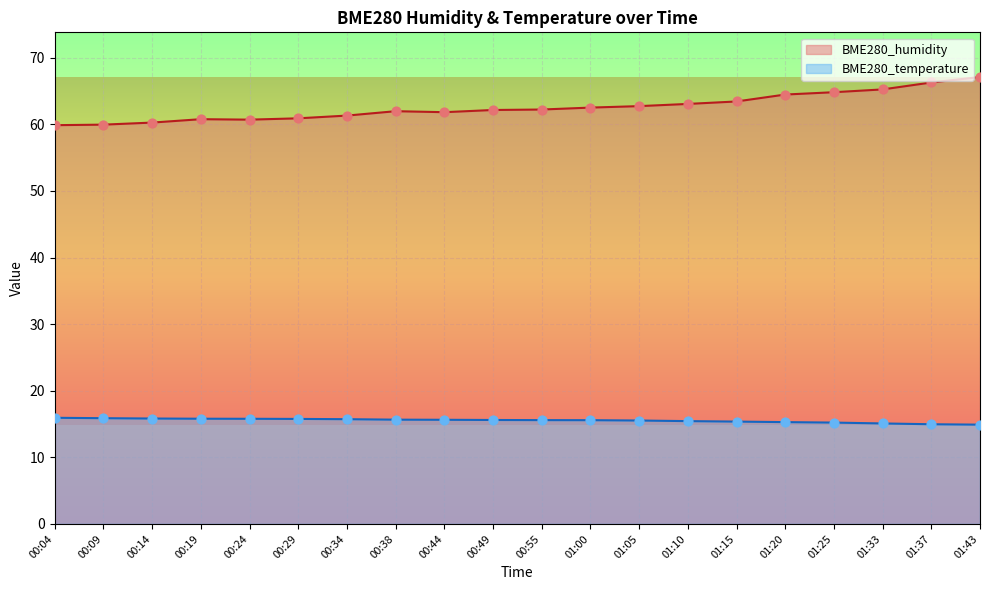

Which series has the widest spread of Y values?

BME280_humidity